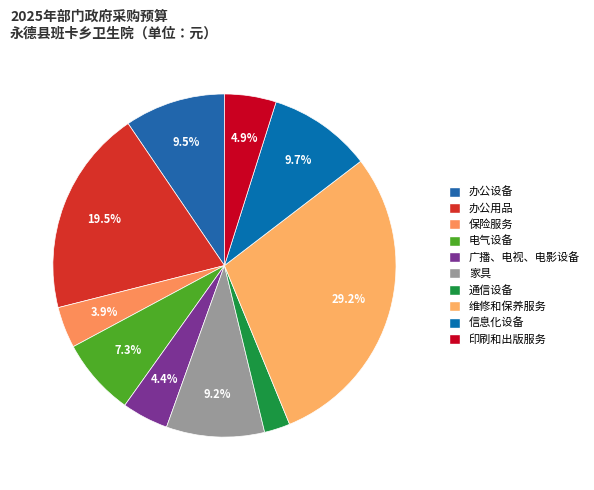

Which slice is the largest?

维修和保养服务